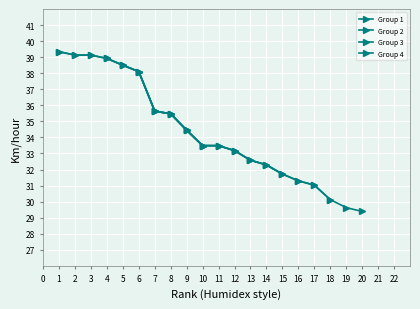

True or false: the data has more than 1 interior local peaks.

False